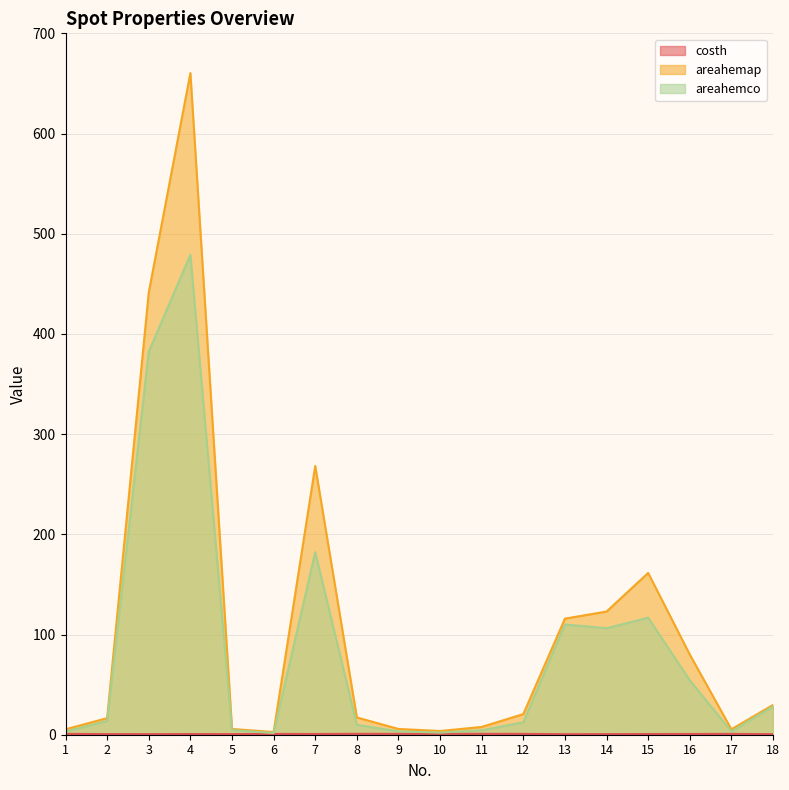

Where is costh nearest to the value 0?

13